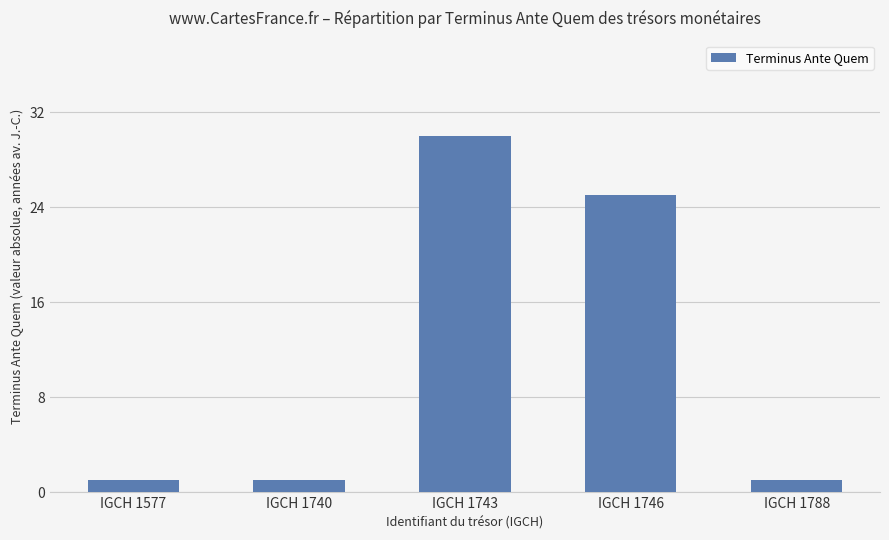

How many data points does each series have?

5